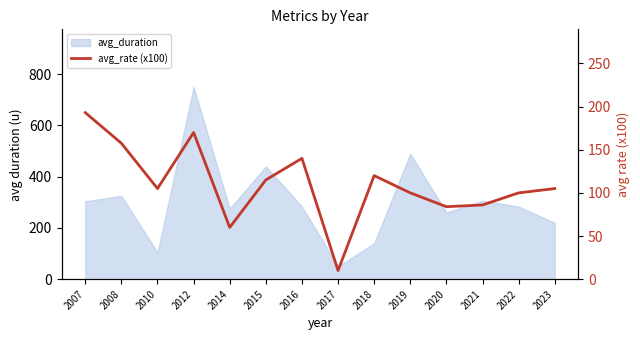

Reading right to left, list all the values displayed in this chart.

2023=105.0	2022=100.0	2021=86.0	2020=84.0	2019=100.0	2018=120.0	2017=10.0	2016=140.0	2015=115.0	2014=60.0	2012=170.0	2010=105.0	2008=157.5	2007=193.0